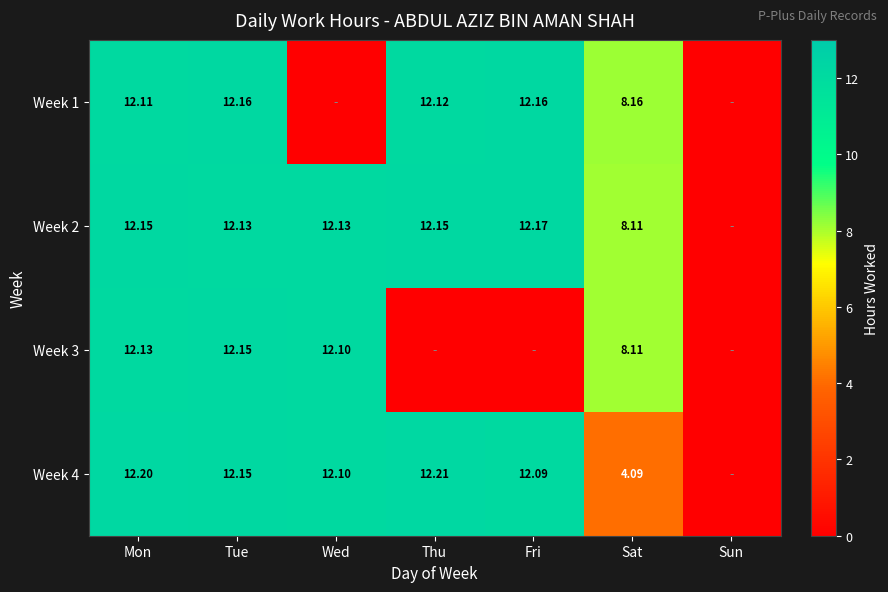

At which category is the sum across all series the highest?

Mon